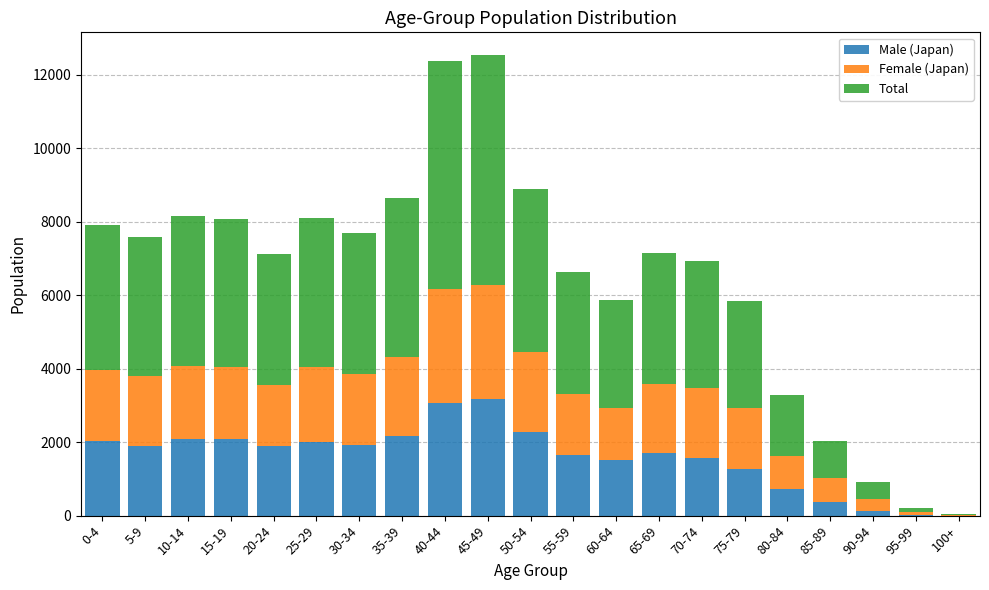

What are all the series names shown in the legend?

Male (Japan), Female (Japan), Total